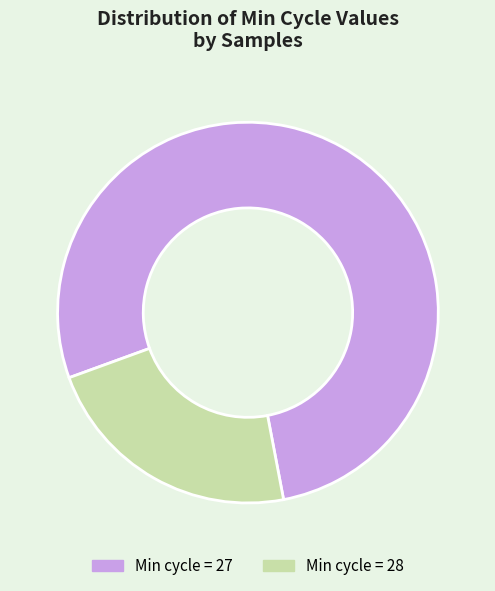

Is the sum of Min cycle = 28 and Min cycle = 27 greater than half?

Yes